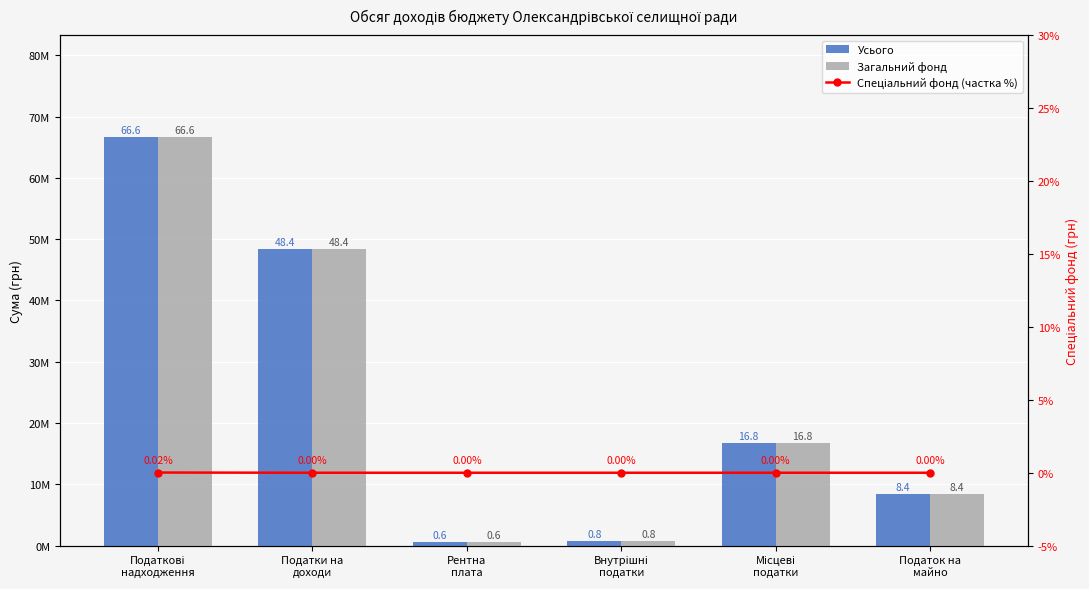

What position from the left is Податкові
надходження?

1